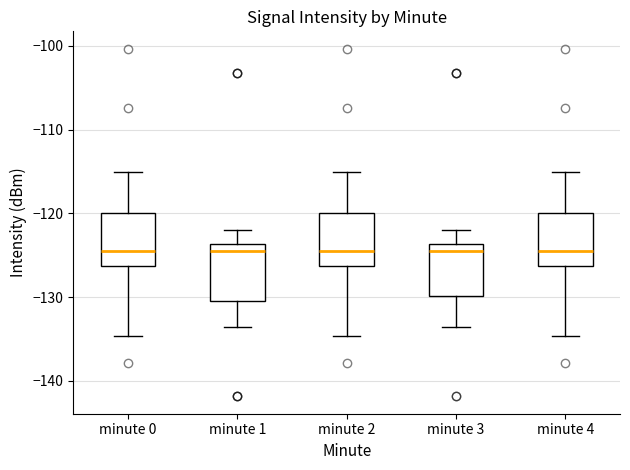

Reading left to right, transcribe this box plot: for each box, give where its median line is, the range the box spans, and where its two whiskers end, as read against the y-axis. The values are not printed on the chart, so give them approximately, as read against the axis.

minute 0: median -124, box -126 to -120, whiskers -135 to -115
minute 1: median -125, box -130 to -124, whiskers -134 to -122
minute 2: median -124, box -126 to -120, whiskers -135 to -115
minute 3: median -125, box -130 to -124, whiskers -134 to -122
minute 4: median -124, box -126 to -120, whiskers -135 to -115